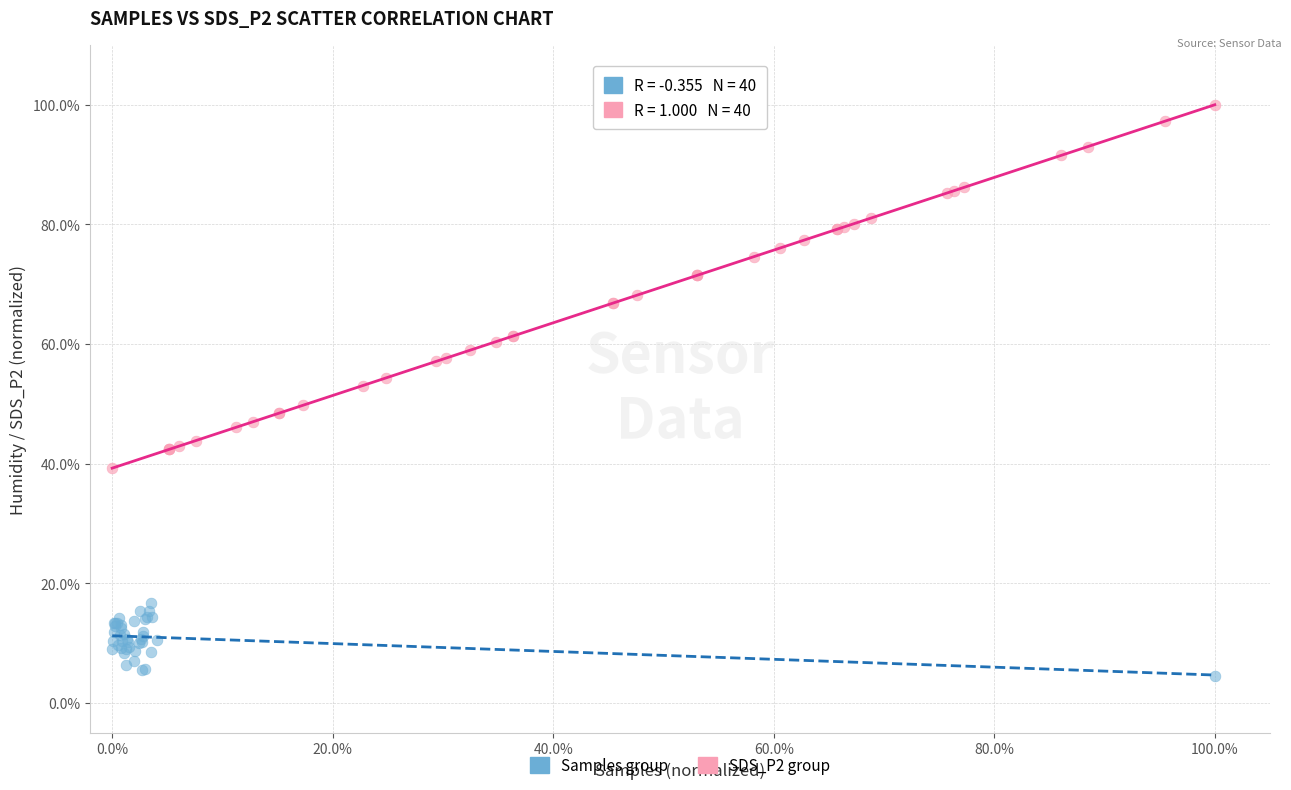

Which series has the widest spread of Y values?

SDS_P2 group